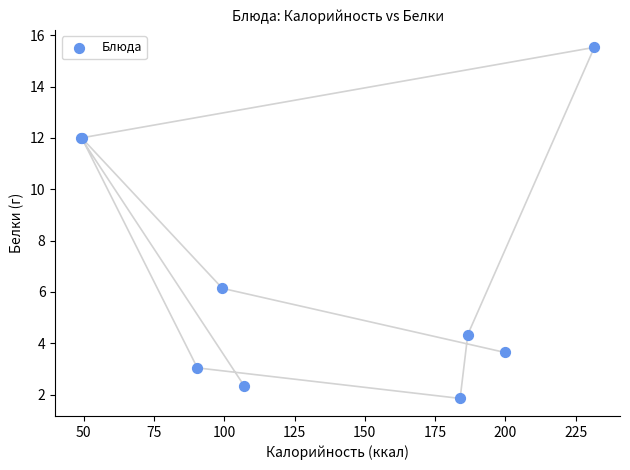

What Y value in the scatter plot is closest to 8?

6.1